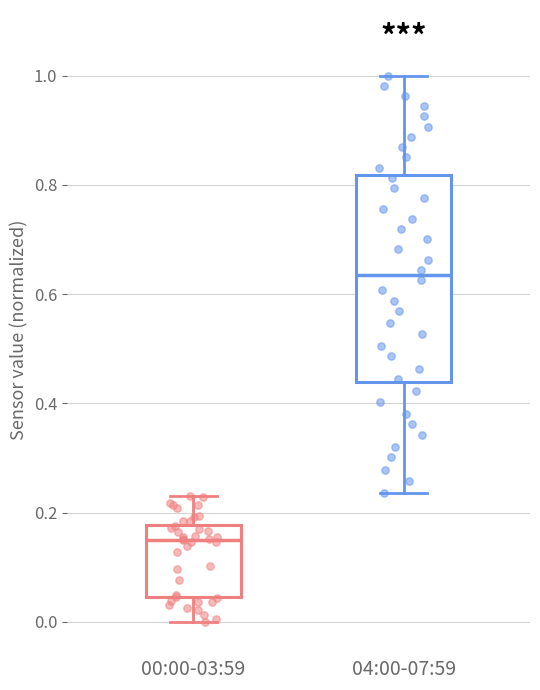

Which box has the highest median line?

04:00-07:59